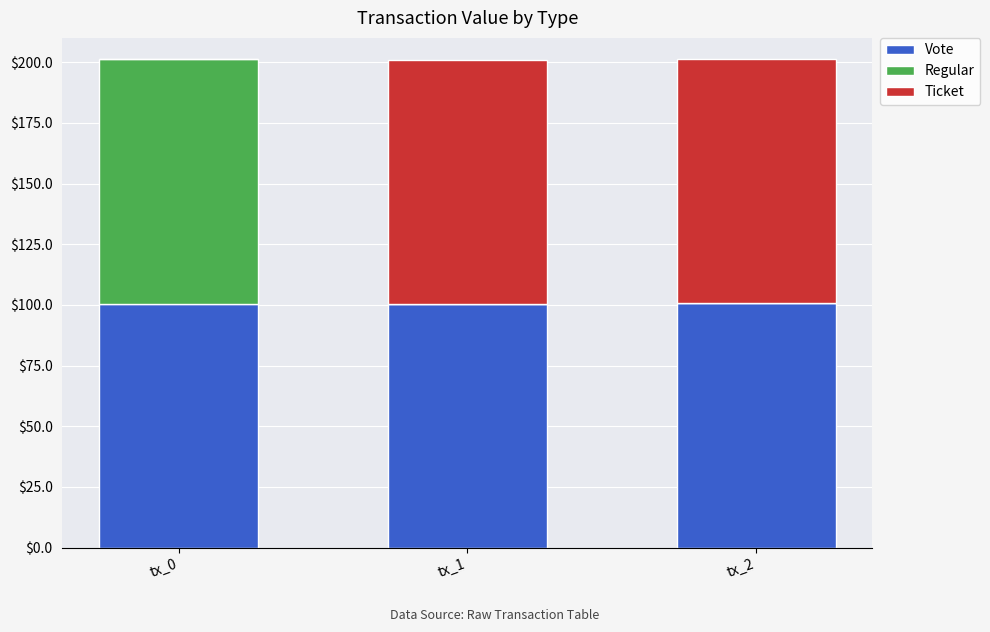

The value of Vote at tx_2 is 22.8. True or false?

False